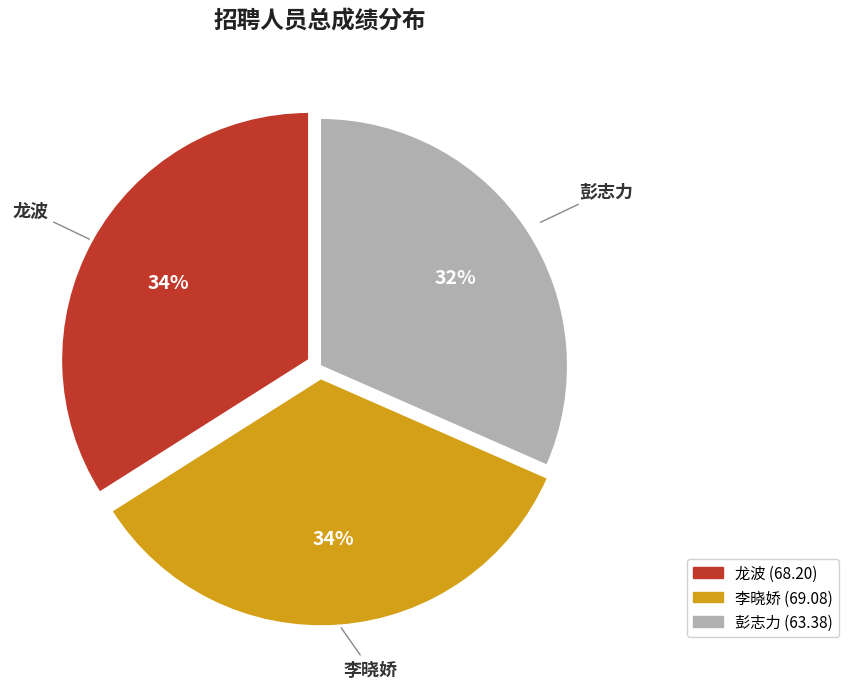

To the nearest percent, what is the average slice percentage?

33%